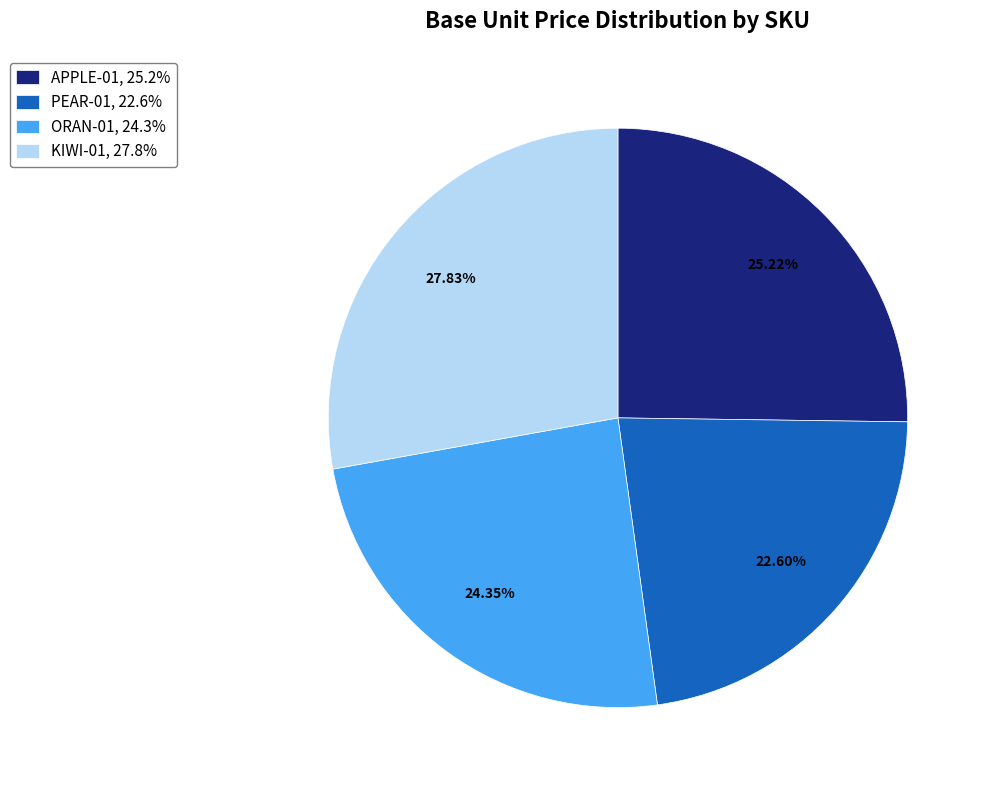

Count the number of slices in the pie.

4